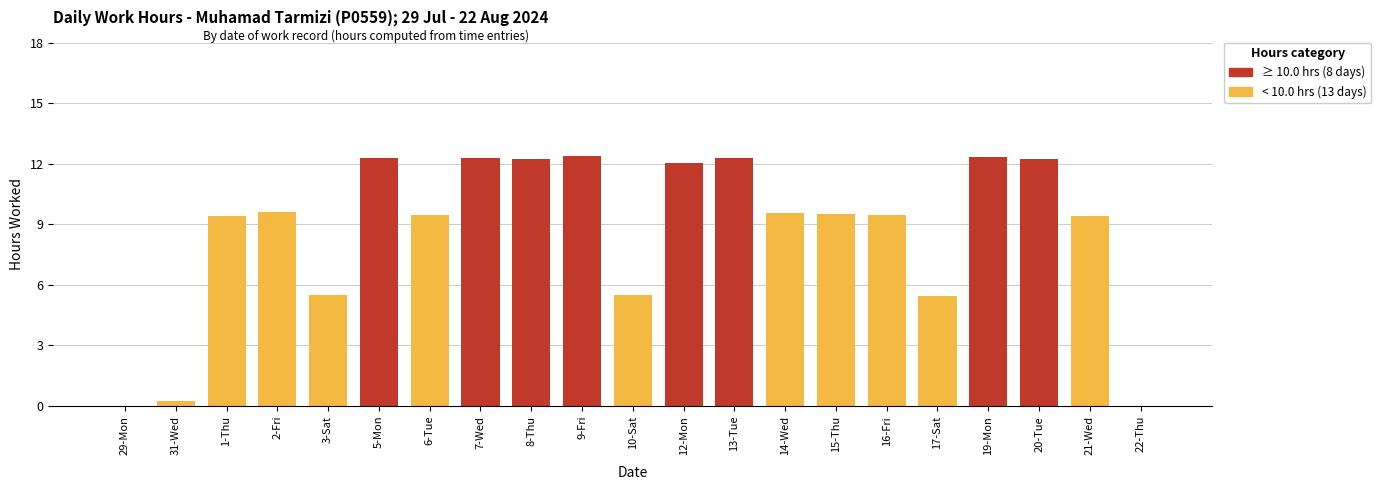

The value at 13-Tue is 6.8. True or false?

False